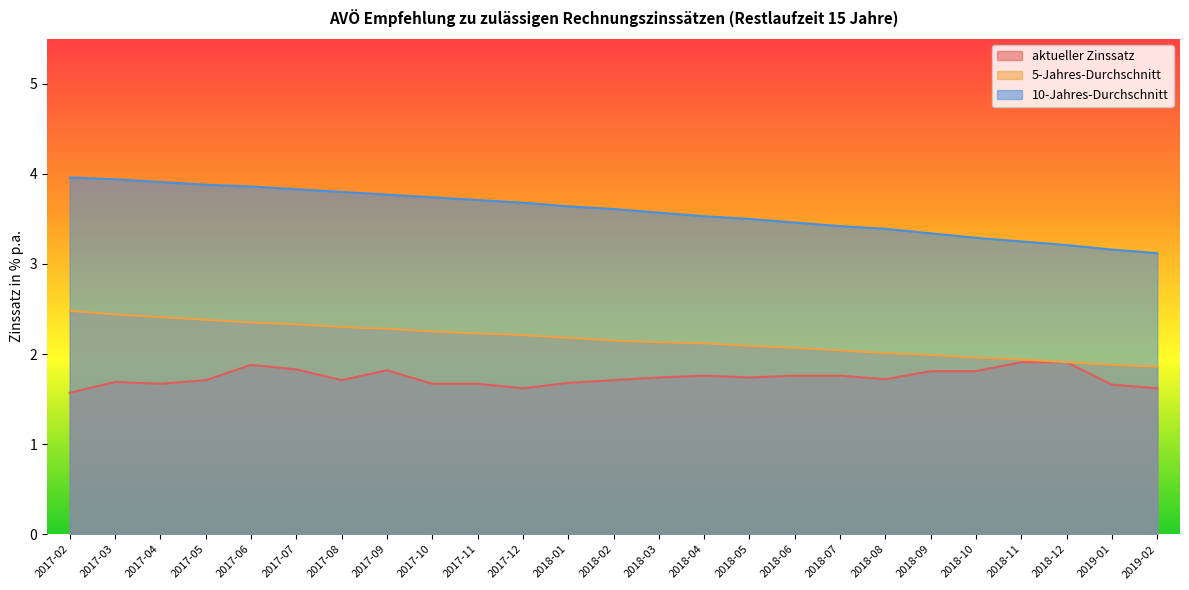

What is the approximate value of 5-Jahres-Durchschnitt at 2017-05?

2.4